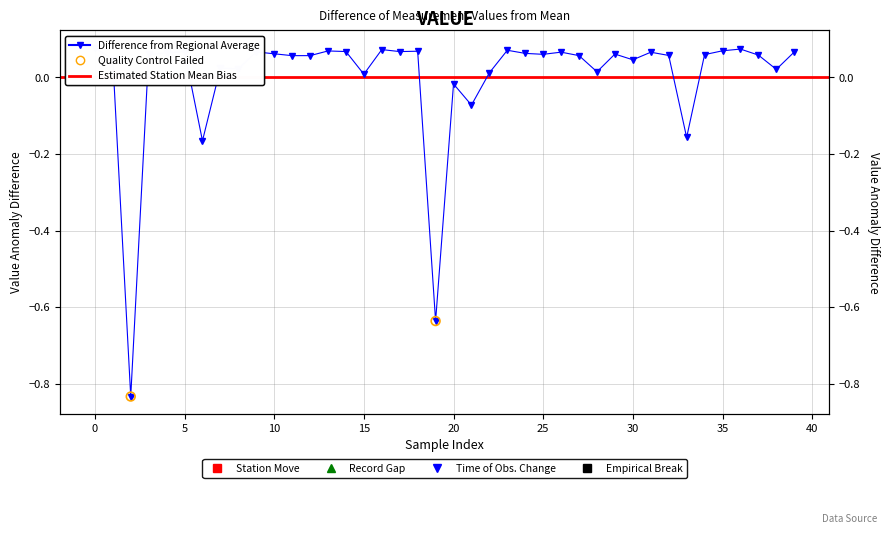

What is the change in value from 21 to 27?

+0.1